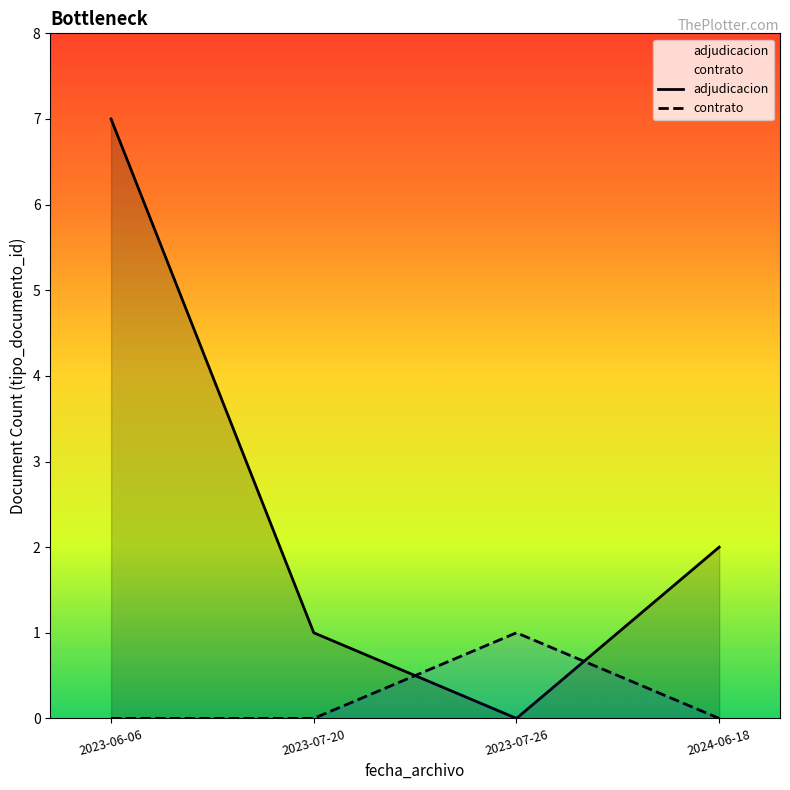

The contrato series shows 0 at 2023-07-26. True or false?

False